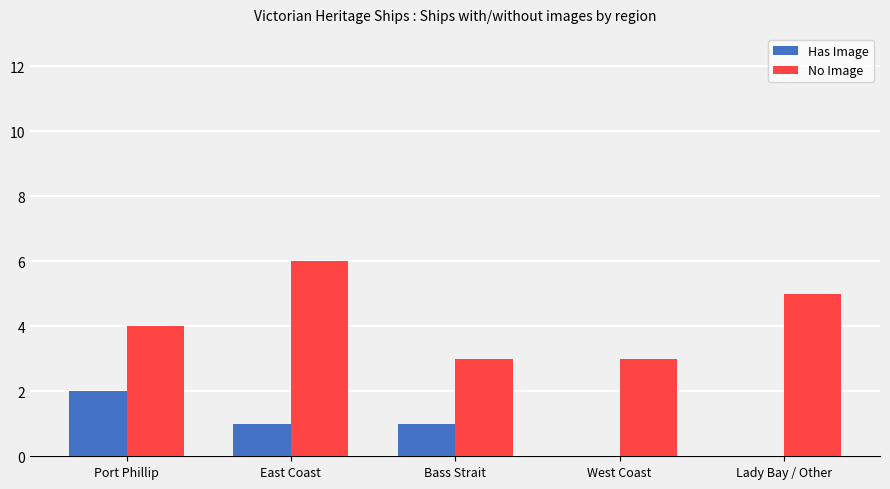

Which series changed the most between East Coast and Bass Strait?

No Image